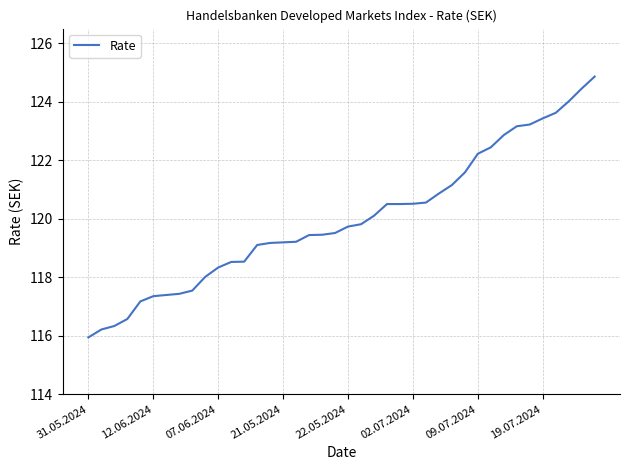

What is the minimum value shown in the chart?

115.9